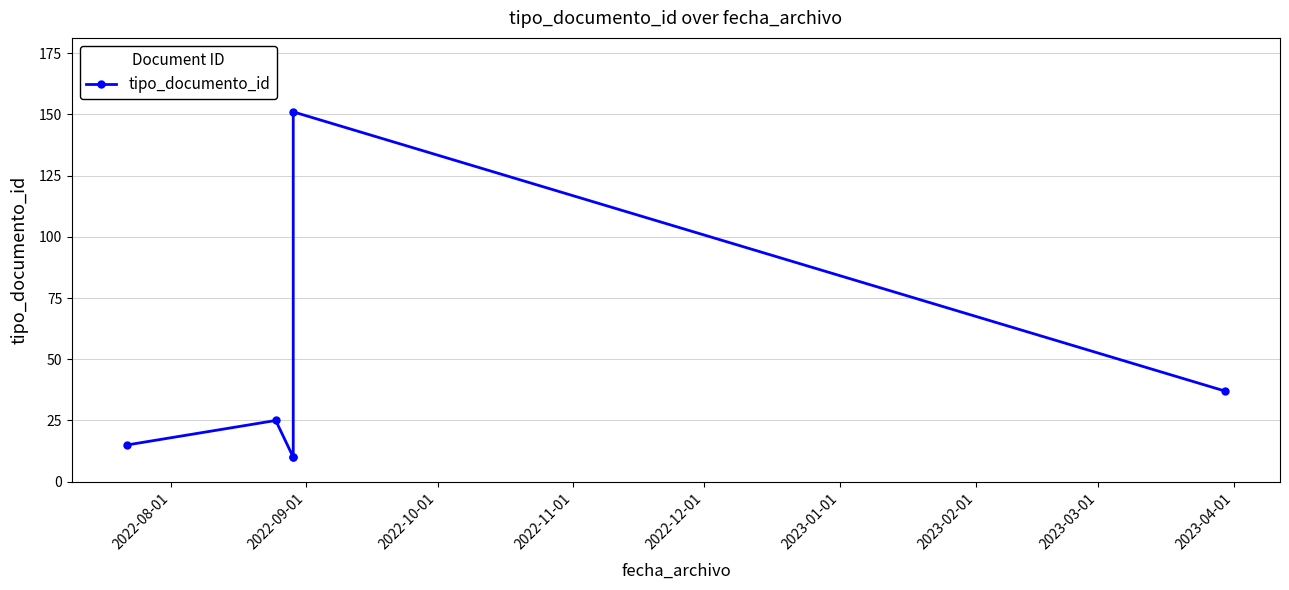

What is the difference between the values at 2022-11-01 and 2022-08-01?

5